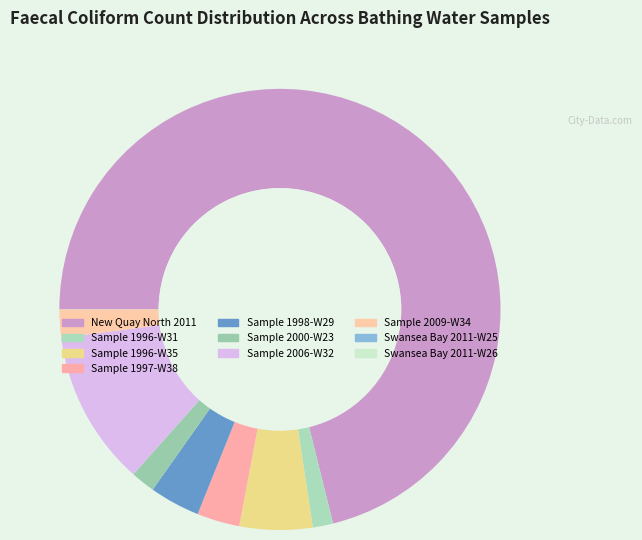

True or false: Sample 2000-W23 accounts for 1% of the total.

False